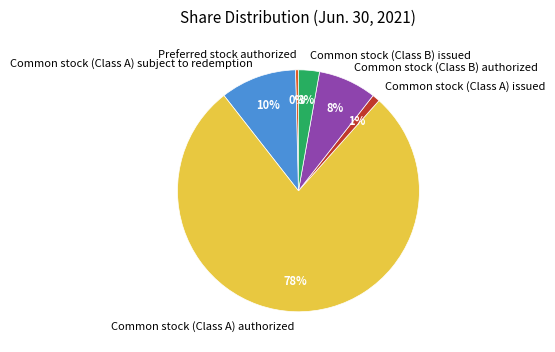

Rank the categories by value from highest to lowest.

Common stock (Class A) authorized, Common stock (Class A) subject to redemption, Common stock (Class B) authorized, Common stock (Class B) issued, Common stock (Class A) issued, Preferred stock authorized